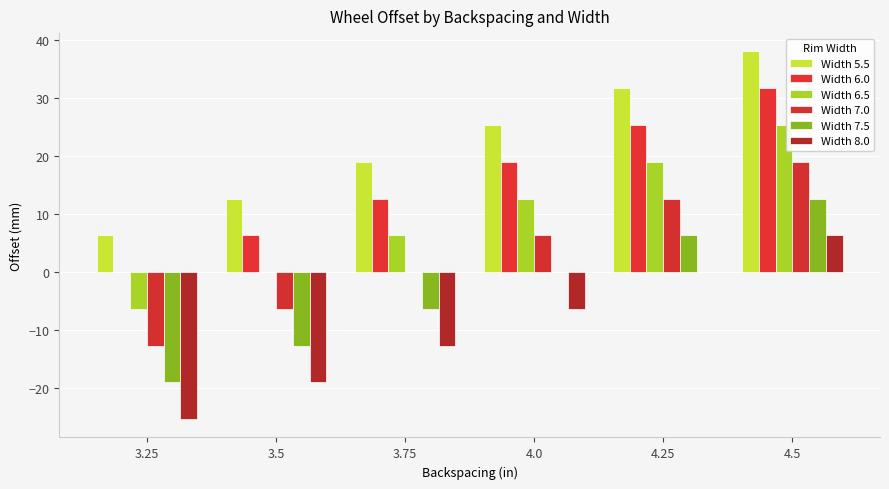

What is the lowest value of the Width 7.5 series?

-19.0